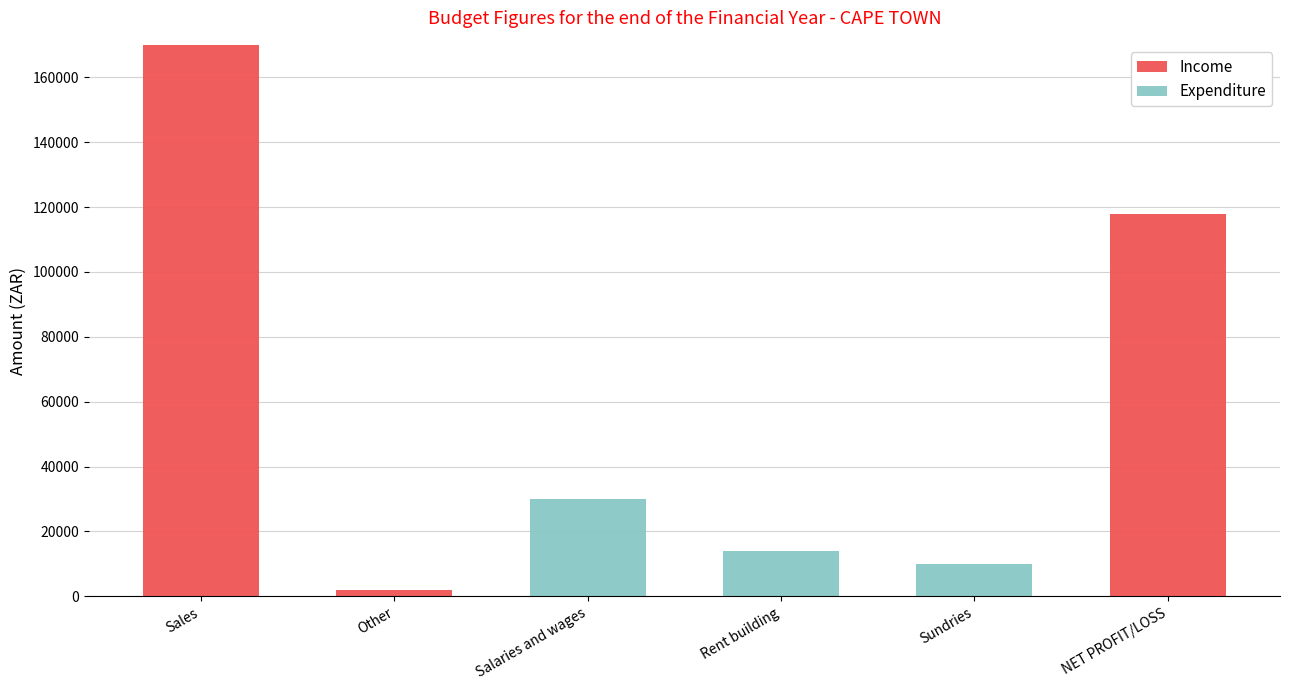

What is the average value of the Income series?

48333